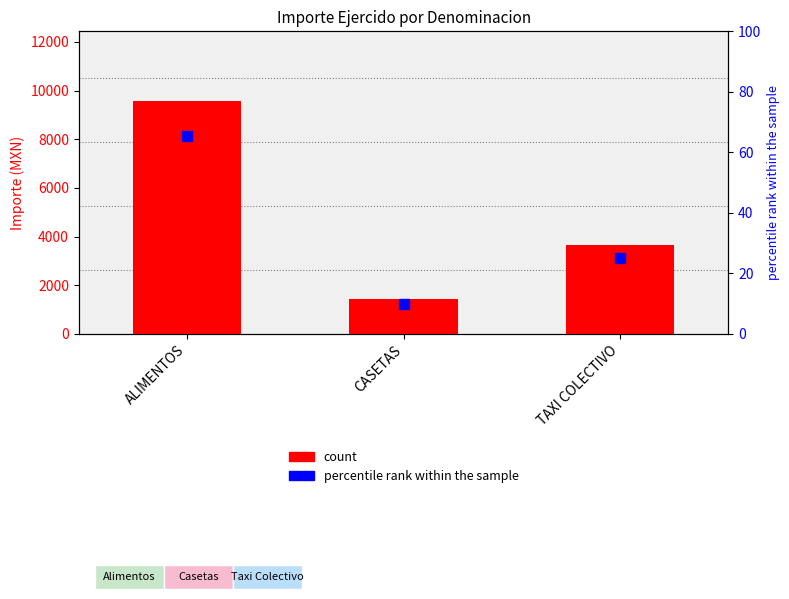

Which series contains the highest Y value?

count